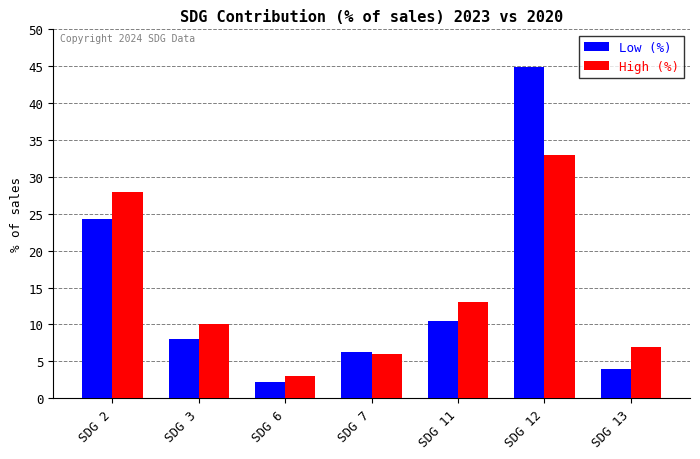

Reading left to right, extract all data points from this chart.

Low (%): 24.3	8.0	2.2	6.2	10.5	44.9	3.9
High (%): 28.0	10.0	3.0	6.0	13.0	33.0	7.0